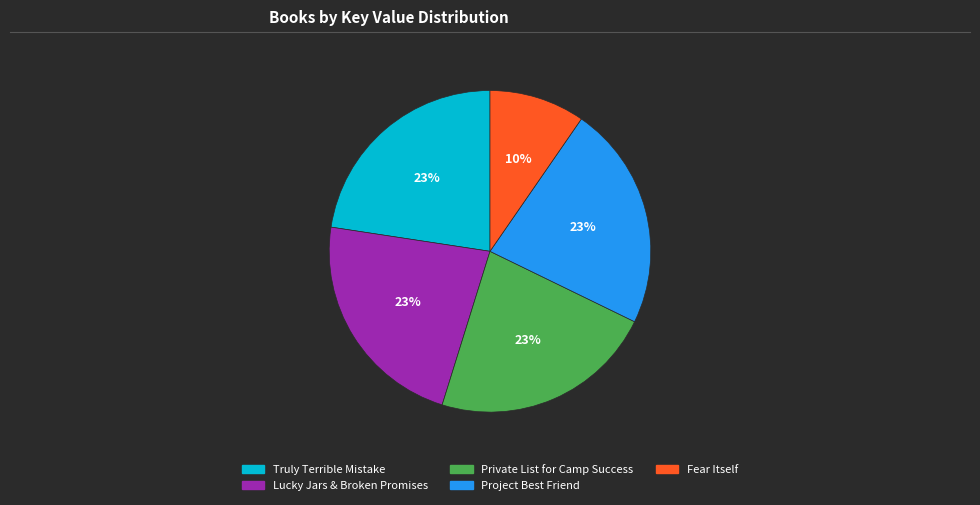

To the nearest percent, what percentage of the pie is Private List for Camp Success?

23%